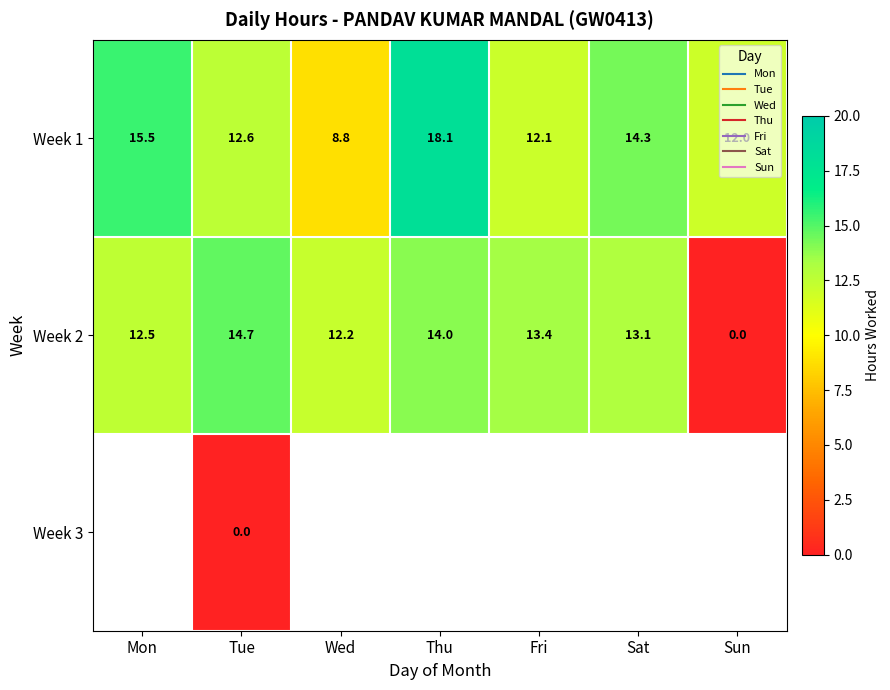

True or false: Week 1 has a value of 19.8 at Sun.

False